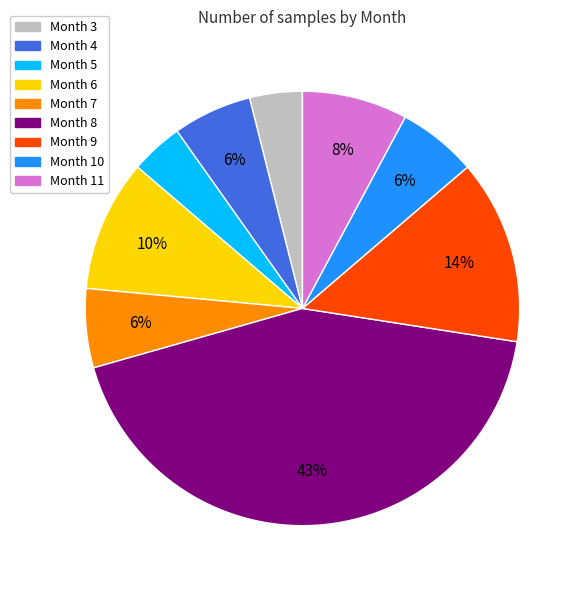

To the nearest percent, what is the difference between the largest and smallest slice percentages?

39%